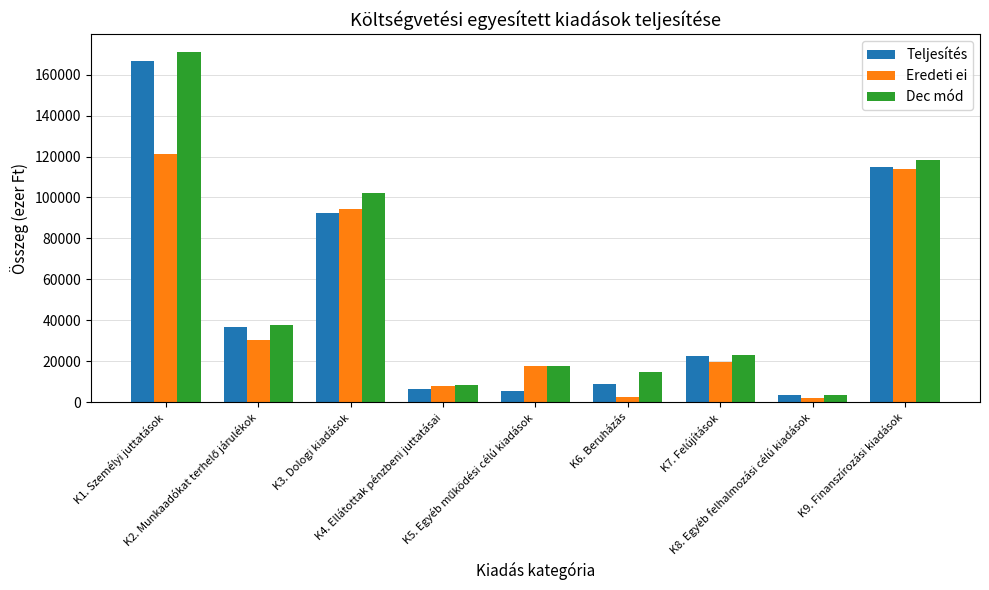

What is the average value of the Eredeti ei series?

45566